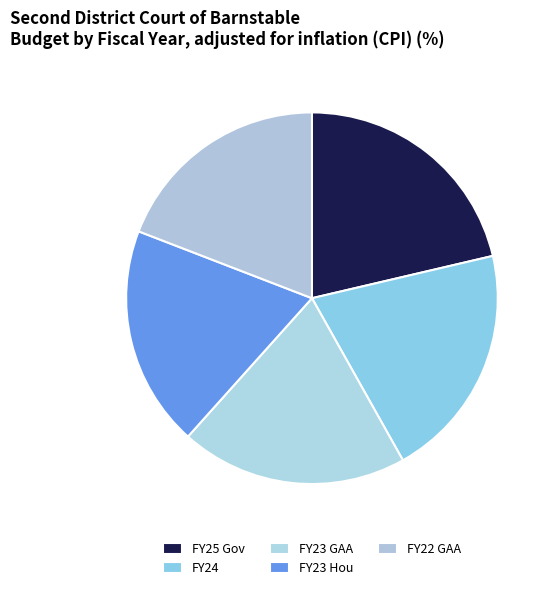

Count the number of slices in the pie.

5